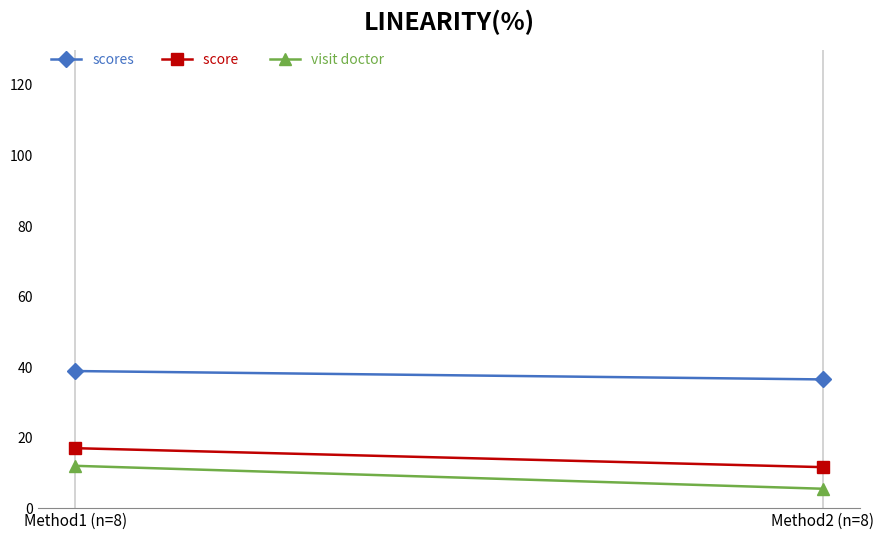

What is the minimum value for score ?

11.6